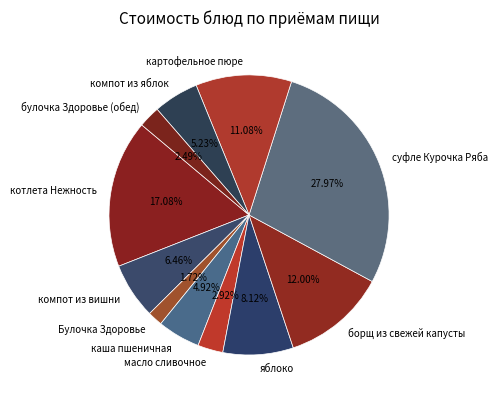

What is the ratio of the value at булочка Здоровье (обед) to the value at каша пшеничная?

0.5